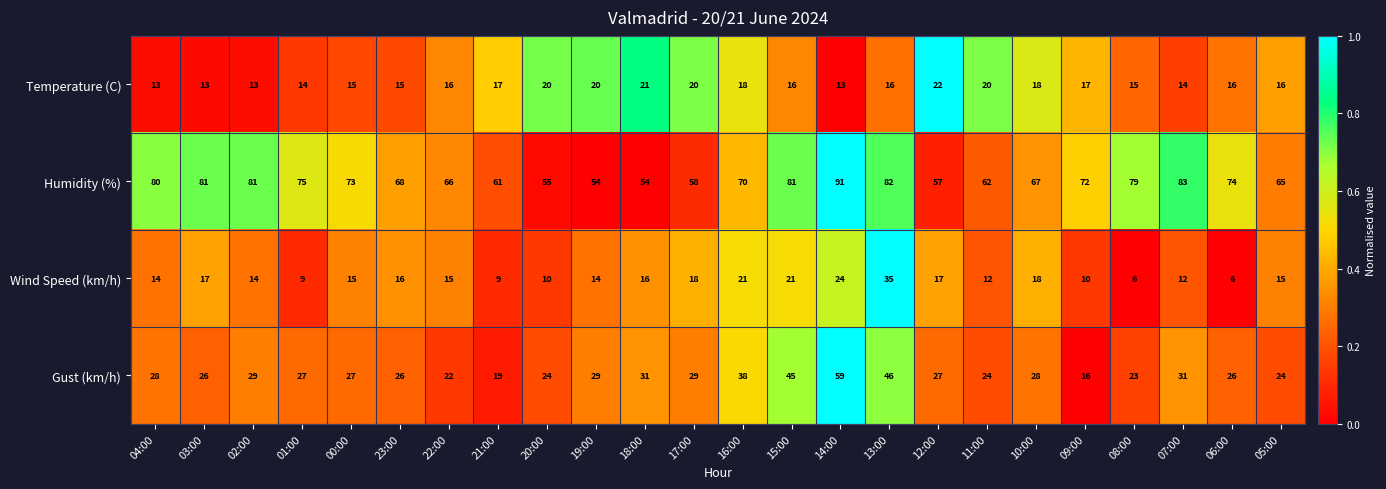

Rank the series at 17:00 from highest to lowest value.

Humidity (%), Gust (km/h), Temperature (C), Wind Speed (km/h)